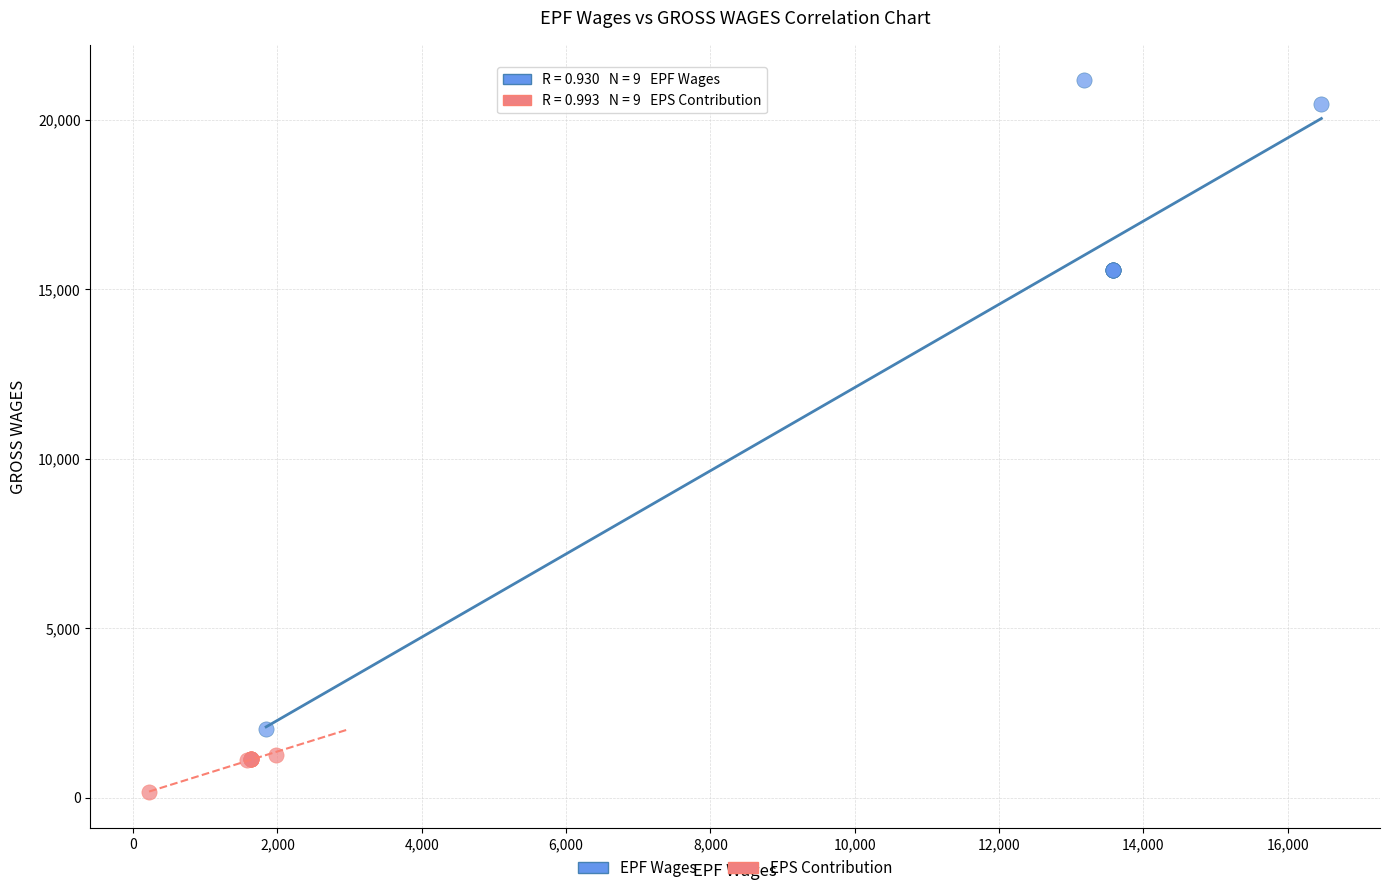

Which series reaches the maximum Y coordinate?

EPF Wages